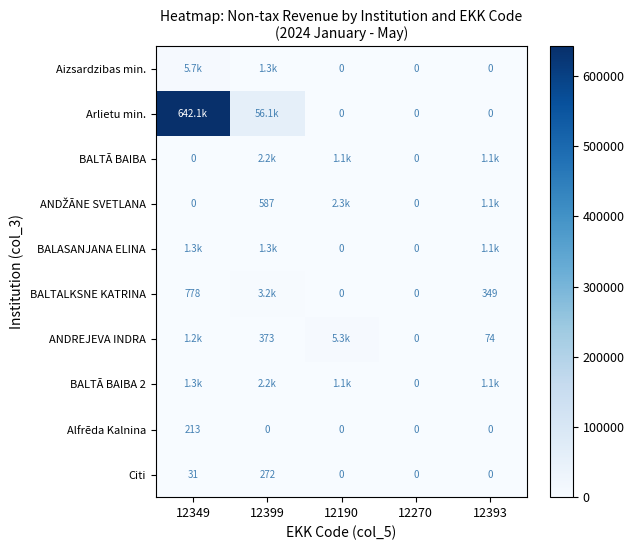

Which series changed the most between 12349 and 12270?

Arlietu min.